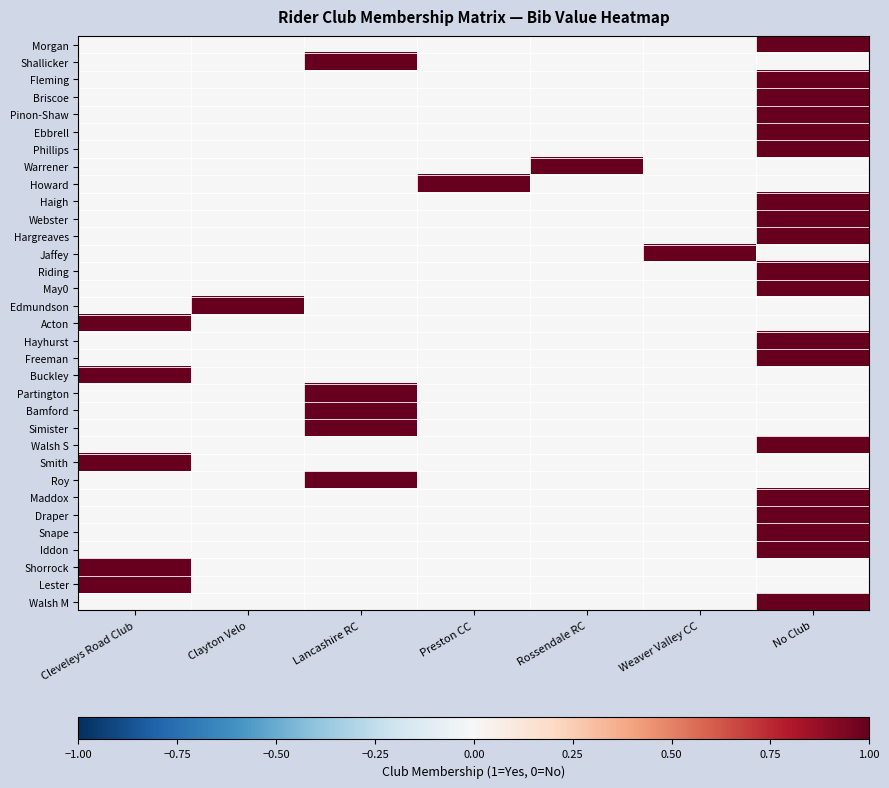

Which series has the largest range (max minus min)?

Morgan